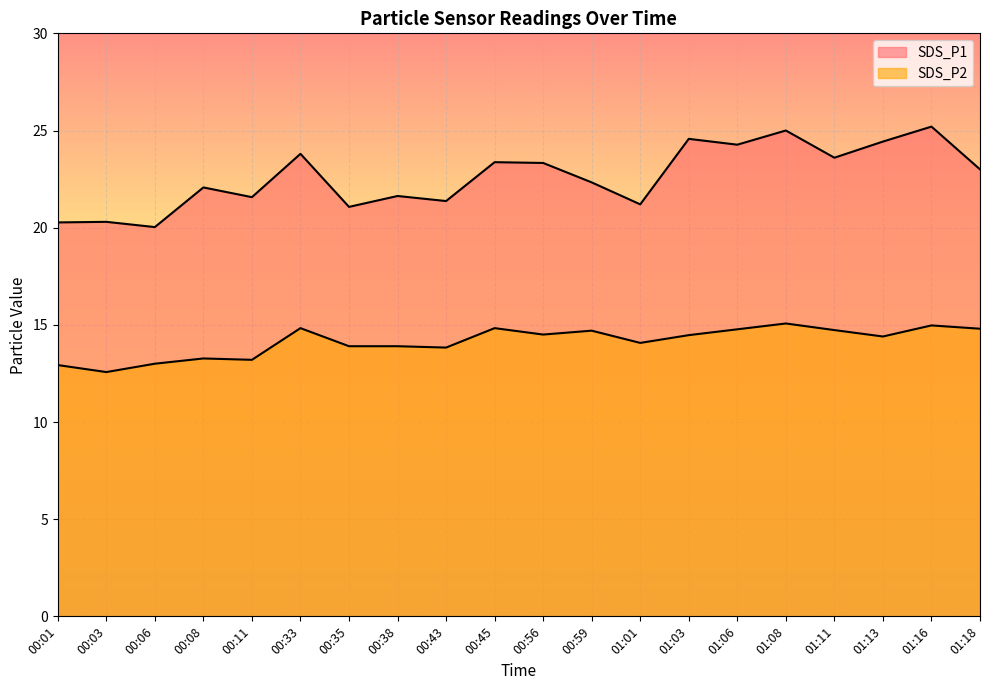

The value of SDS_P1 at 00:33 is 23.8. True or false?

True